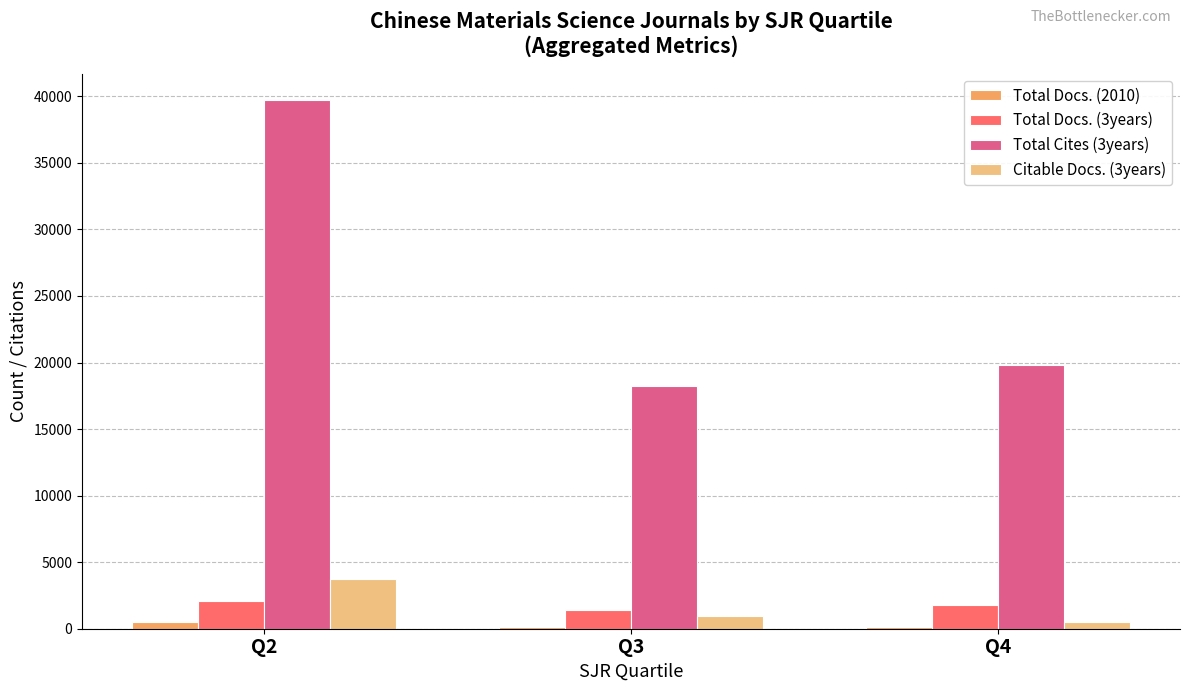

How many Total Docs. (2010) values are between 118 and 486?

3